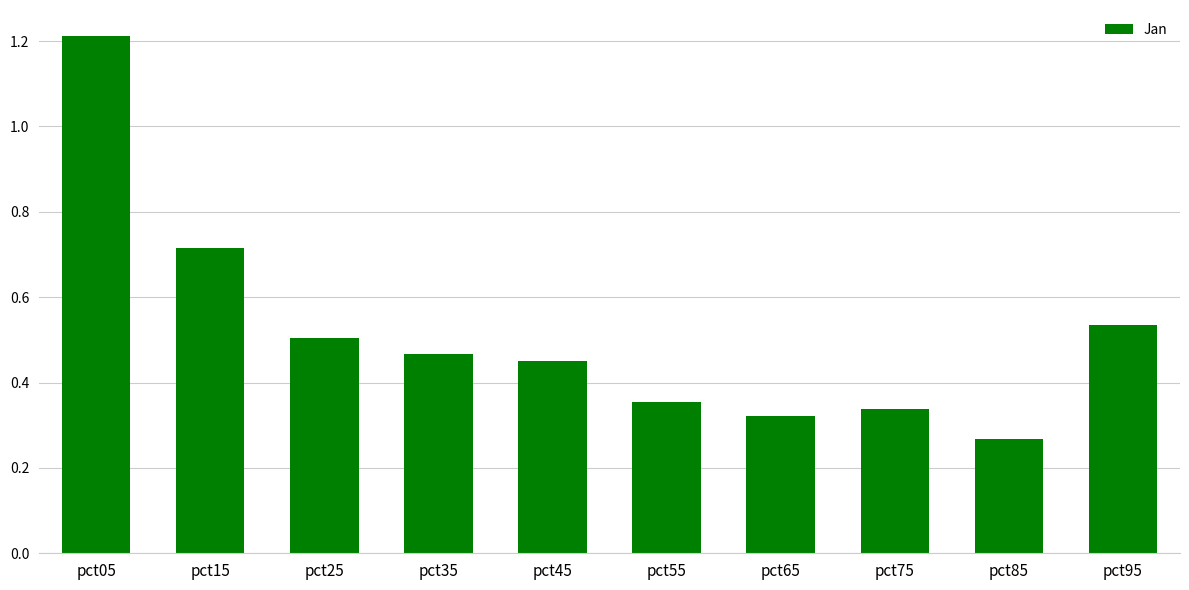

At which label is the value closest to 0?

pct85